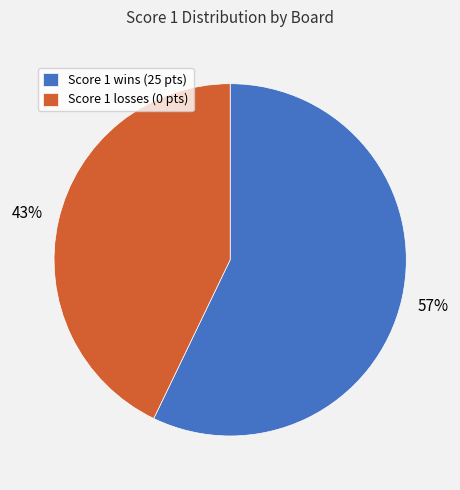

Which has a higher value, Score 1 wins (25 pts) or Score 1 losses (0 pts)?

Score 1 wins (25 pts)